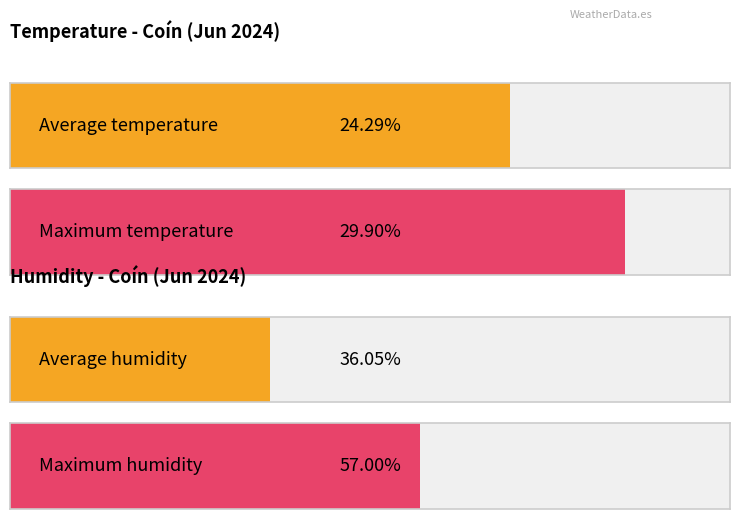

Is it true that Temperature (C) equals 18.0 at 17:00?

False